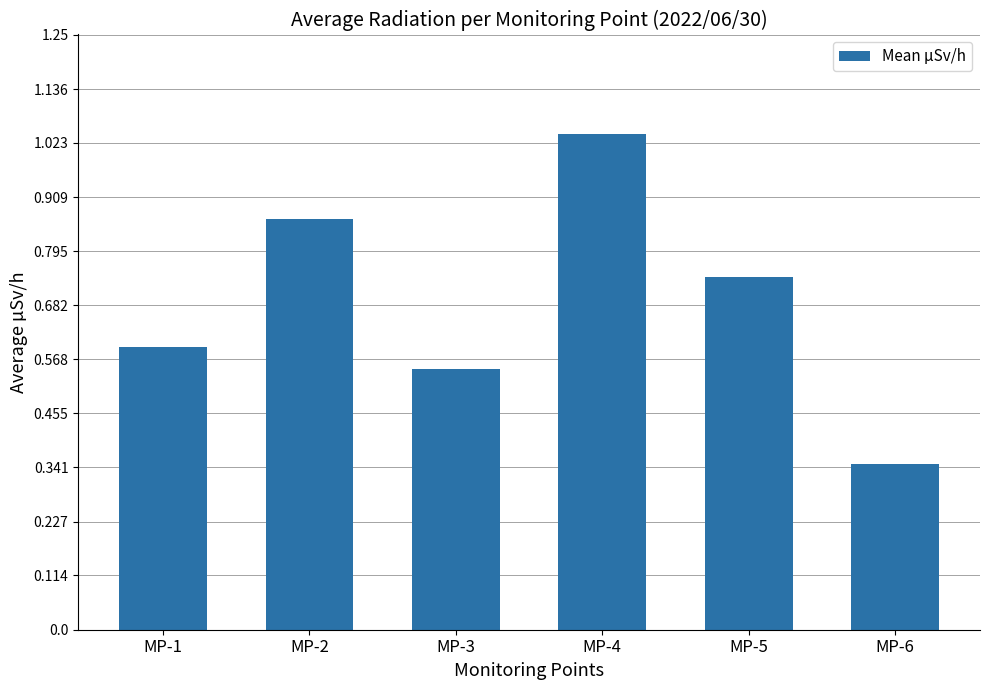

True or false: the data shows 0.5 at MP-6.

False